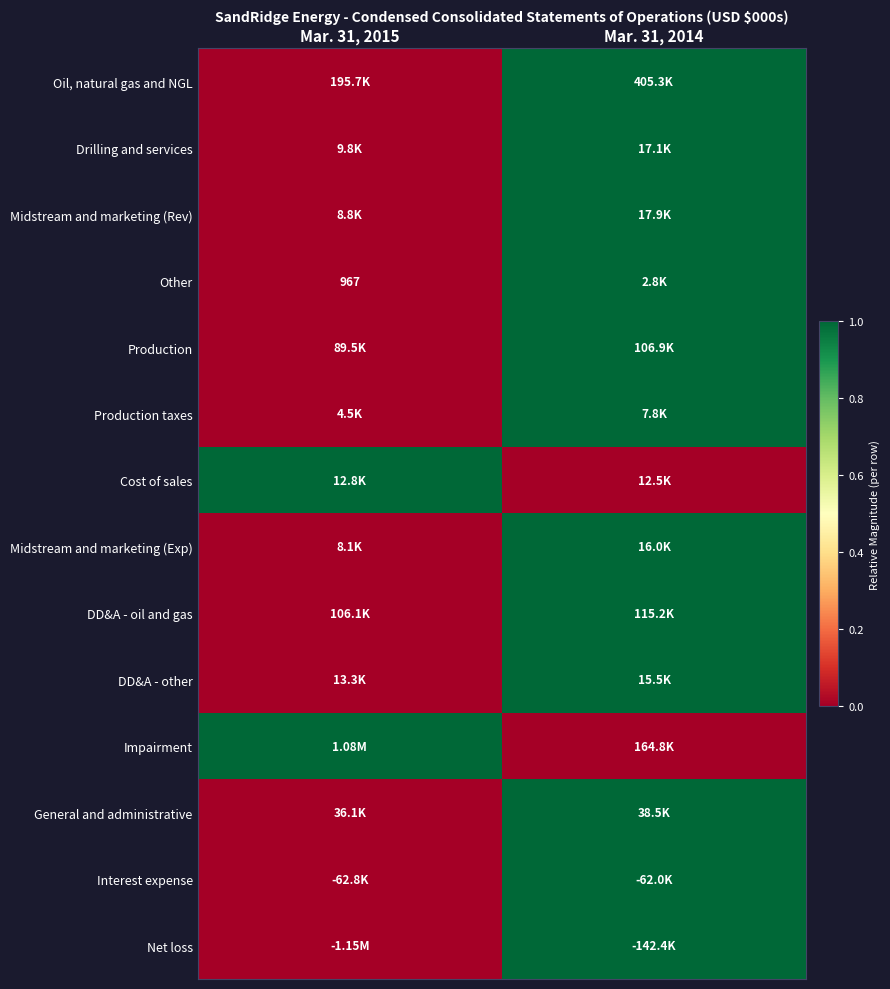

List the labels in order of General and administrative value, smallest first.

Mar. 31, 2015, Mar. 31, 2014